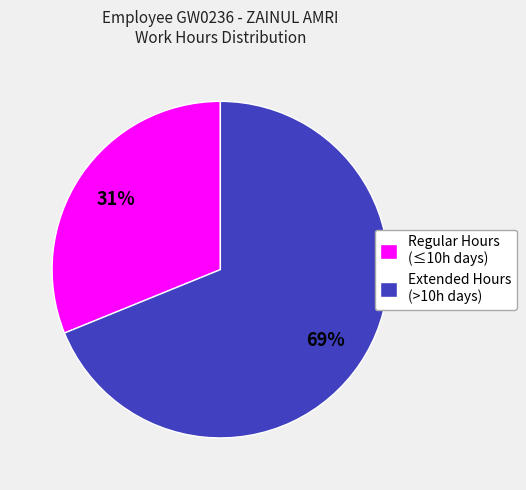

Does any single category account for the majority?

Yes